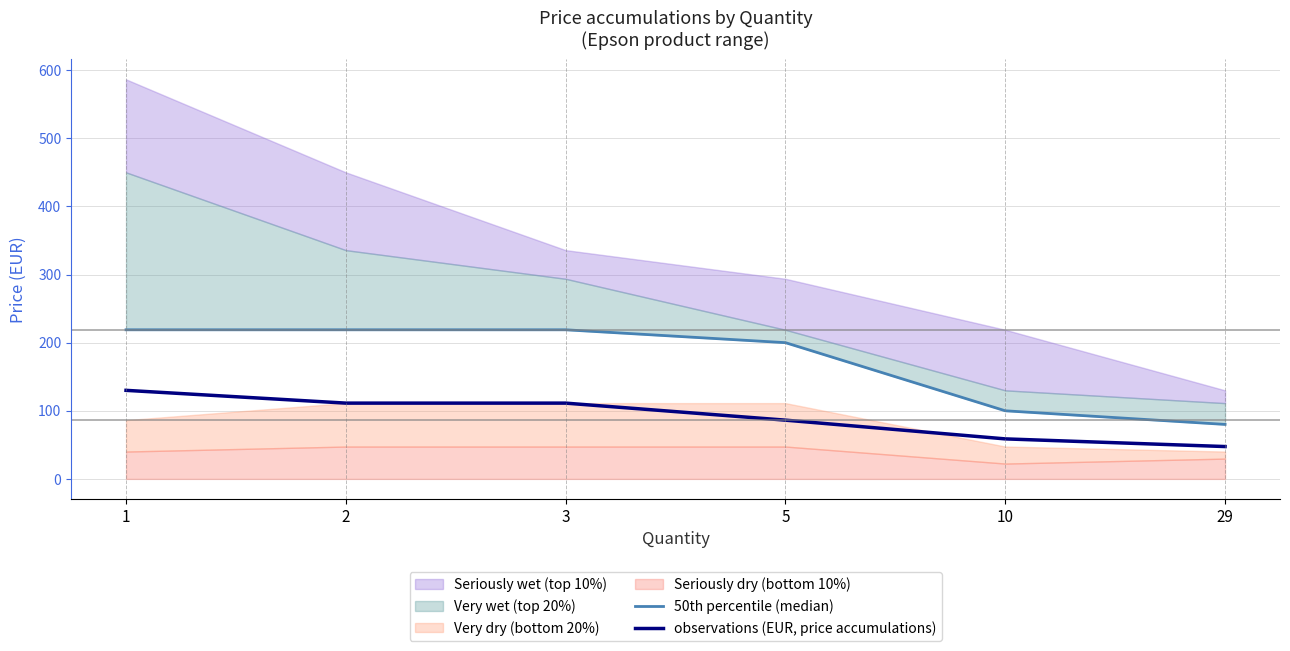

How many data points in observations (EUR, price accumulations) are less than 111?

3